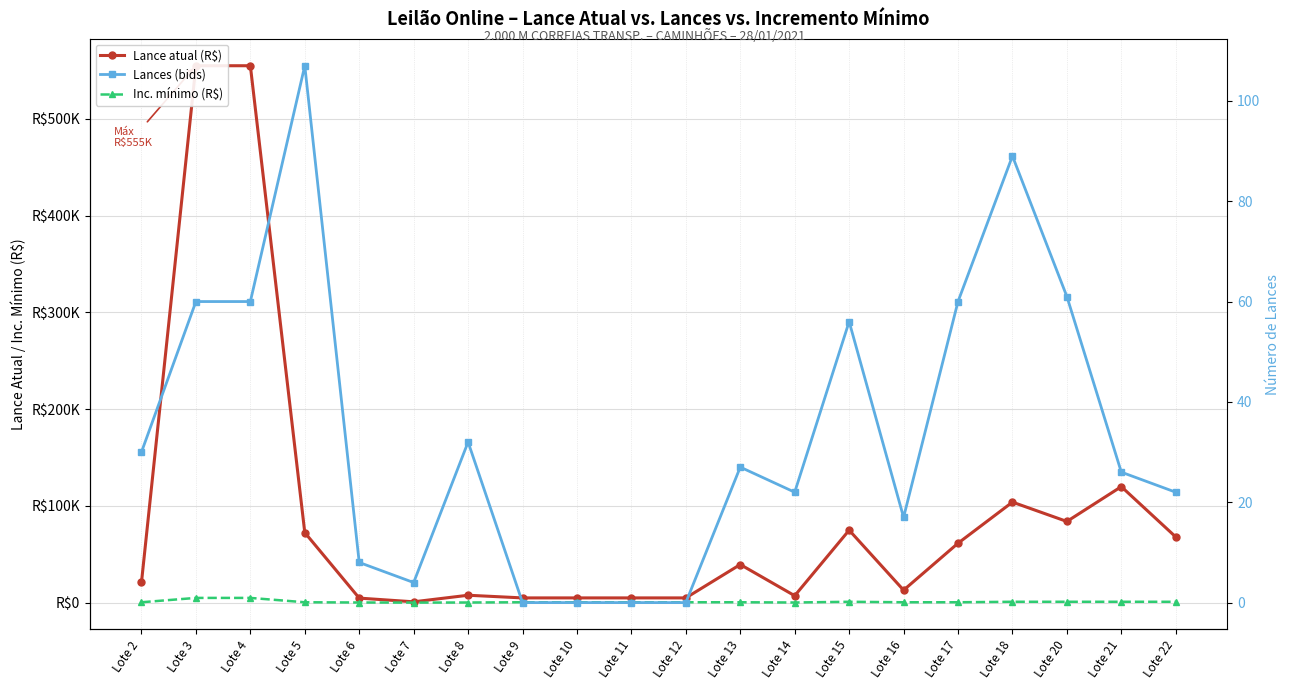

Where does the Lances (bids) series first go above 27?

Lote 2